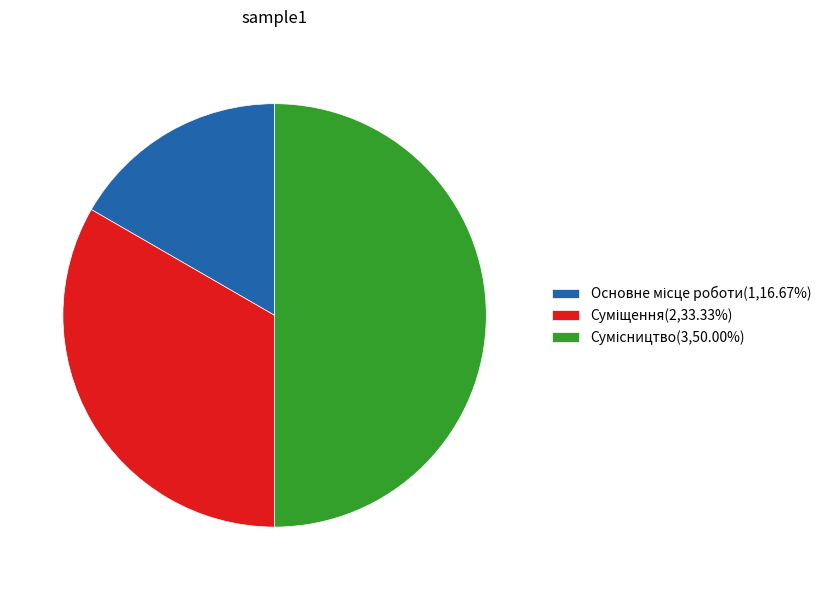

How many slices are in this pie chart?

3